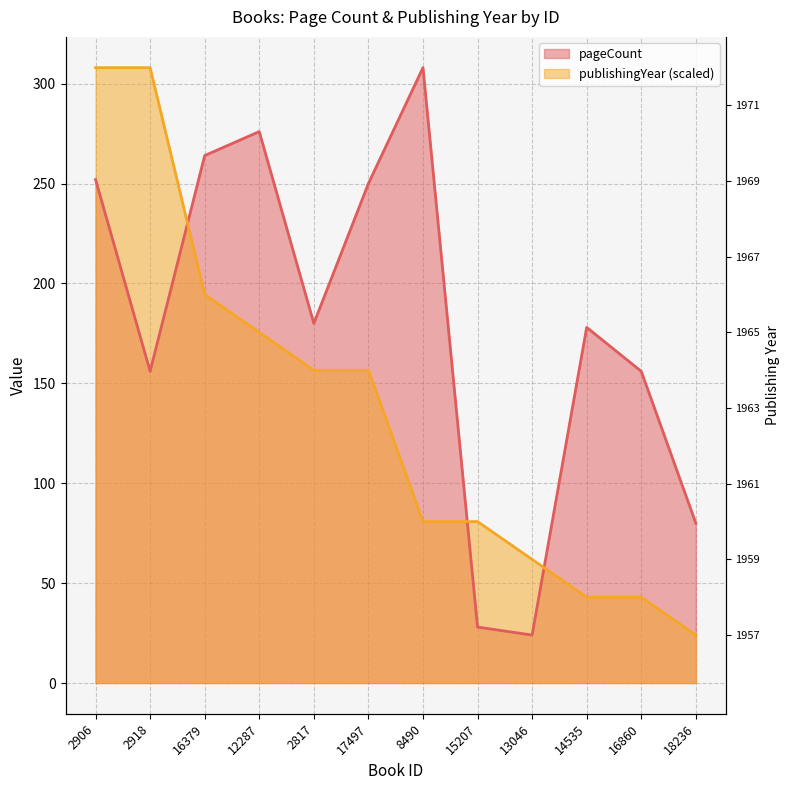

What position from the left is 2918?

2